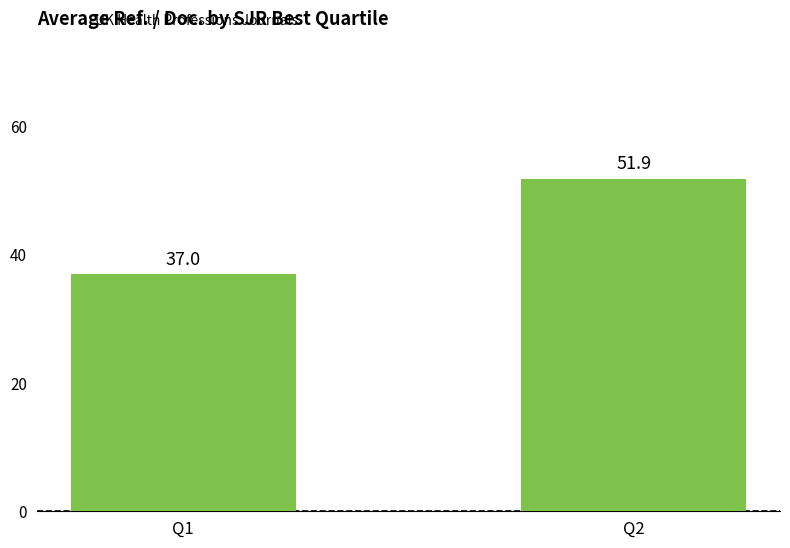

Reading left to right, list all the values displayed in this chart.

Q1=37.0	Q2=51.9